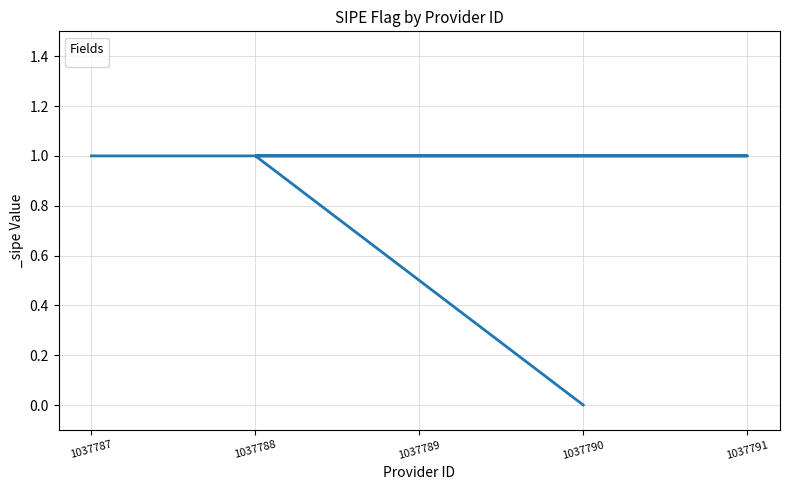

Count the number of categories in the chart.

5